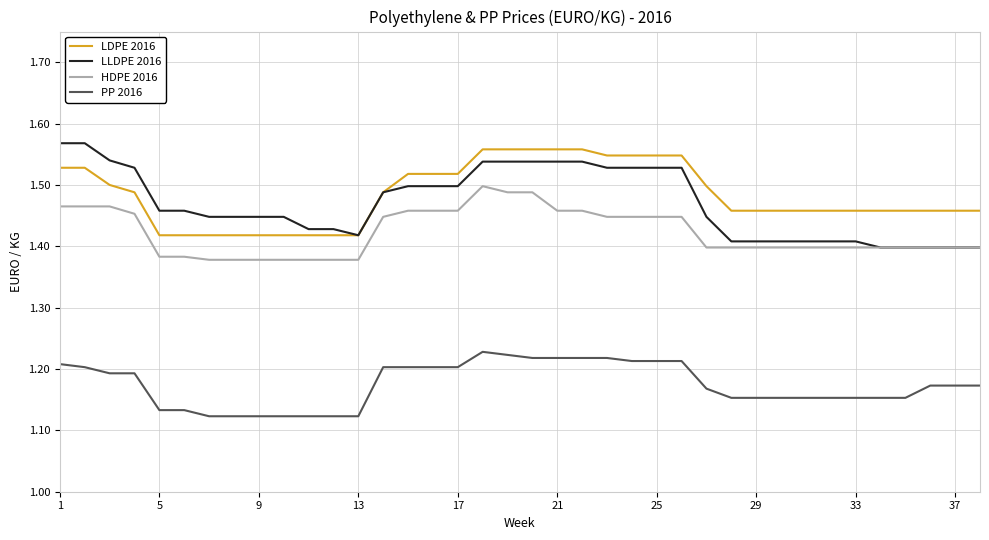

Which series has the widest spread of values?

LLDPE 2016